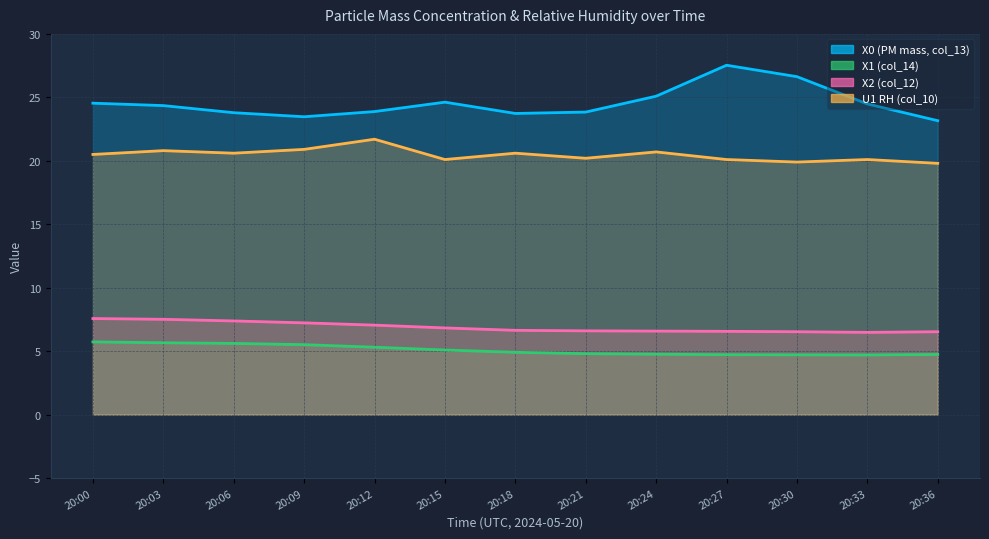

Does the chart display data point markers on the line(s)?

No